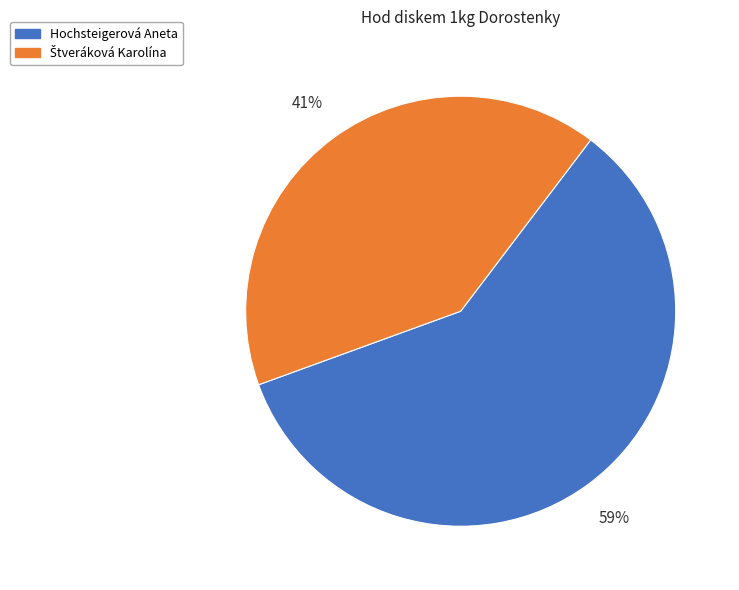

Which category has the biggest portion of the pie?

Hochsteigerová Aneta